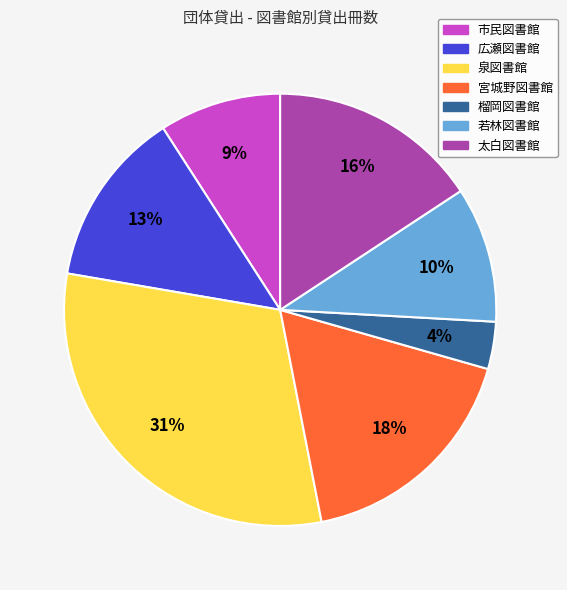

Does 市民図書館 represent more than half of the total?

No